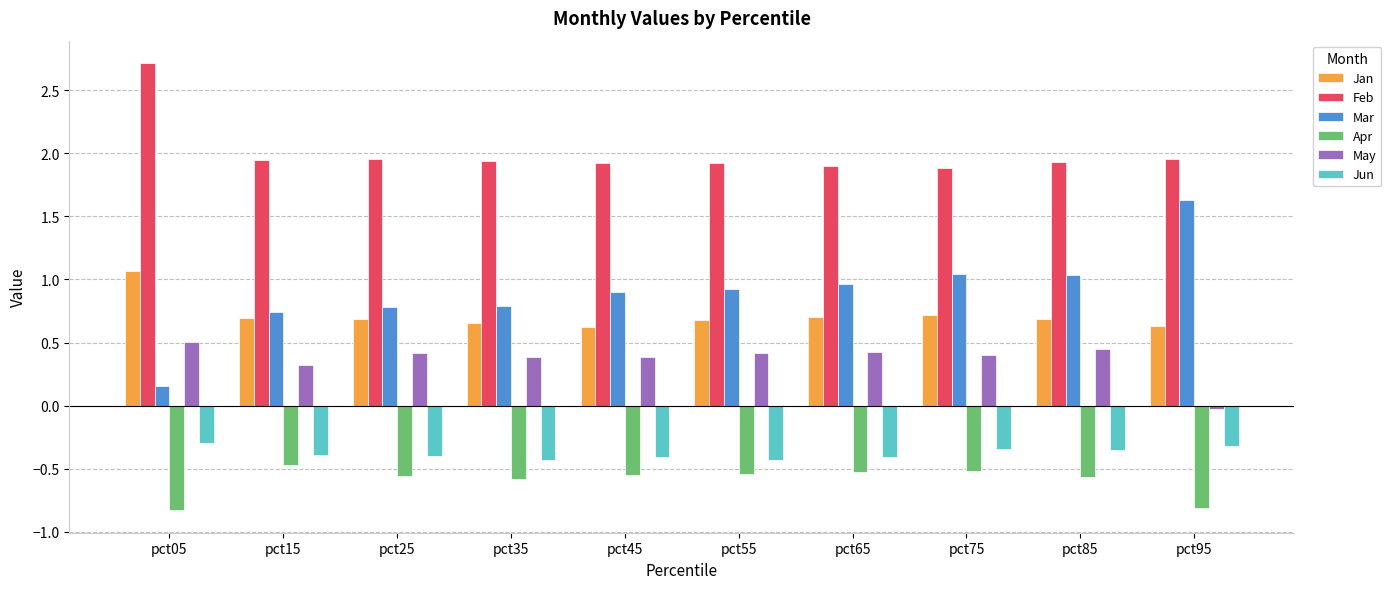

Which series has the widest spread of values?

Mar